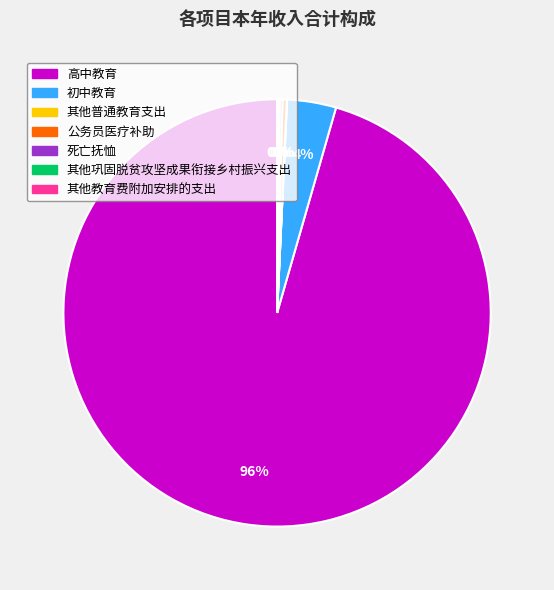

To the nearest percent, what is the difference between the largest and smallest slice percentages?

96%